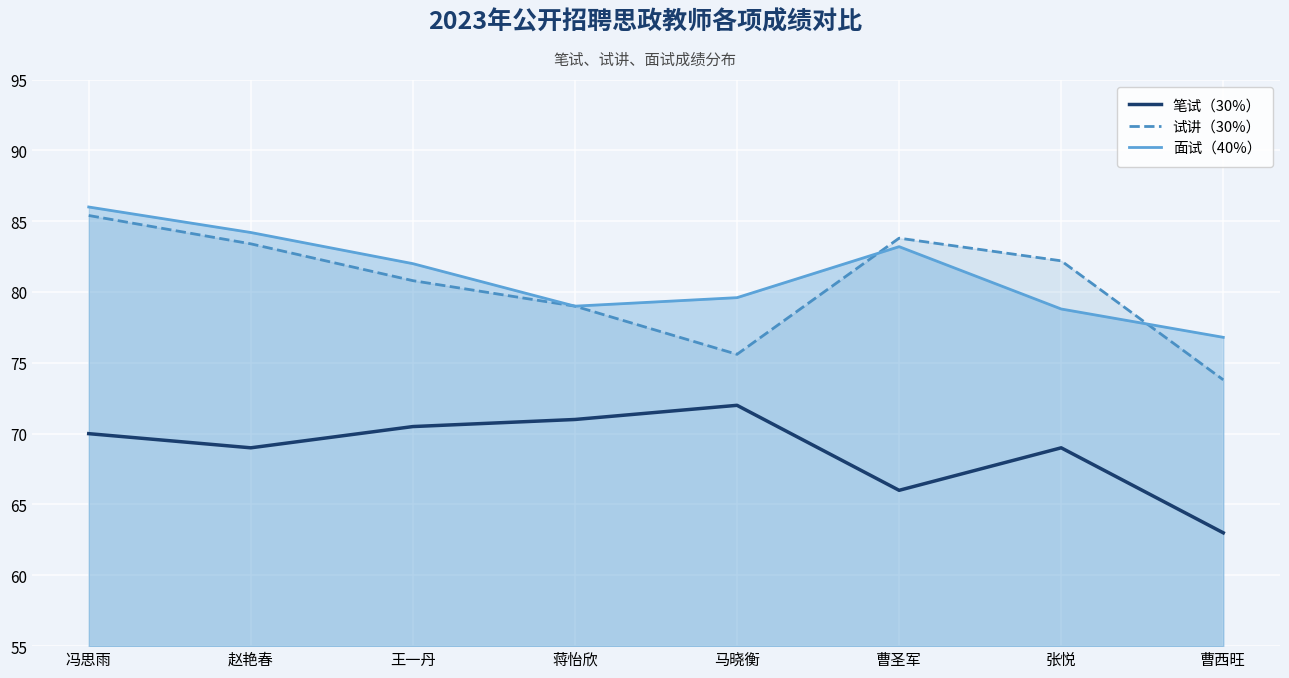

Is the value of 笔试（30%） at 张悦 greater than the value of 面试（40%） at 曹圣军?

No